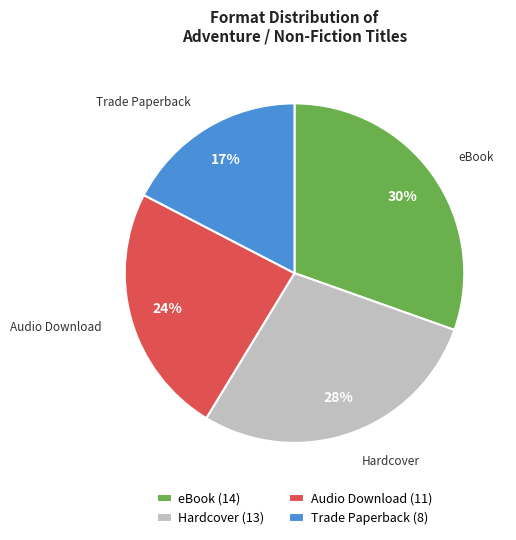

Between Audio Download and Trade Paperback, which is larger?

Audio Download